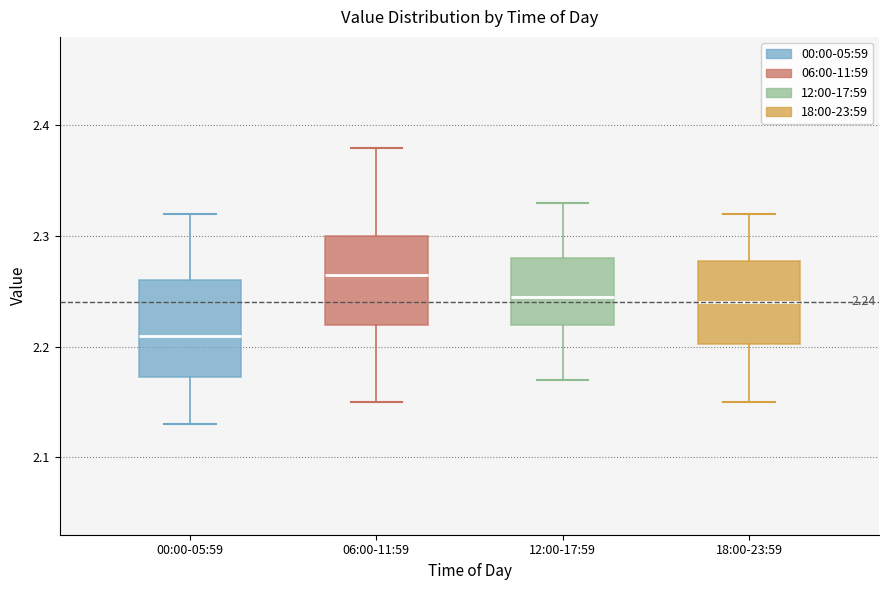

Which box's median line is the highest?

06:00-11:59